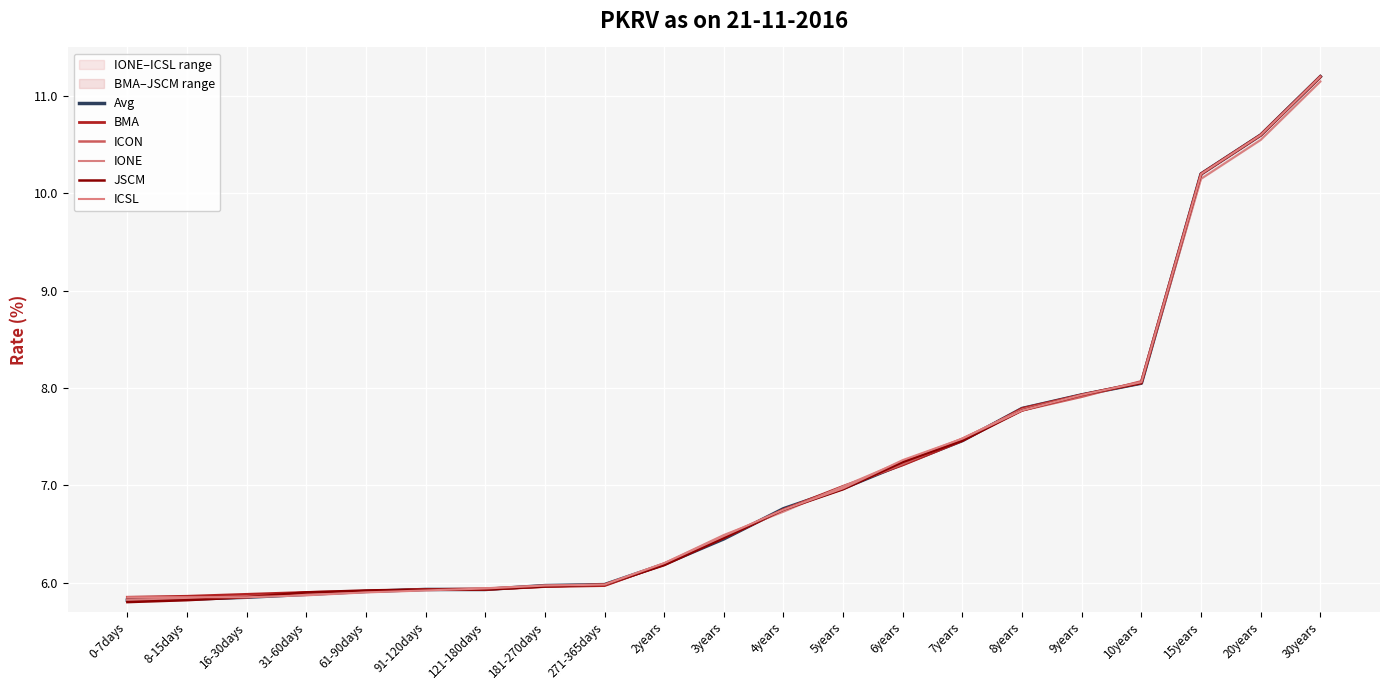

What is the greatest value displayed?

11.2